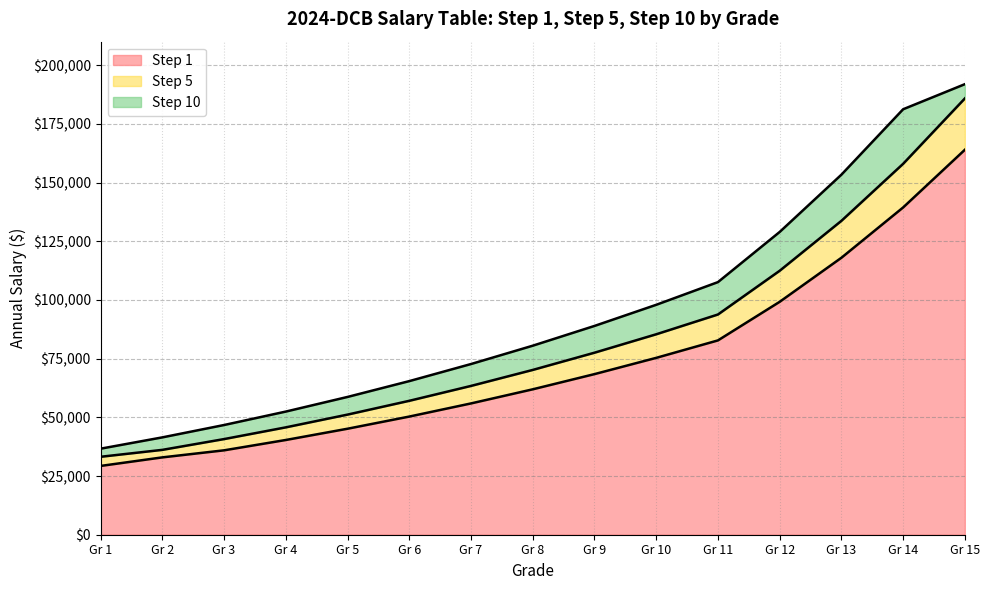

What are all the series names shown in the legend?

Step 1, Step 5, Step 10